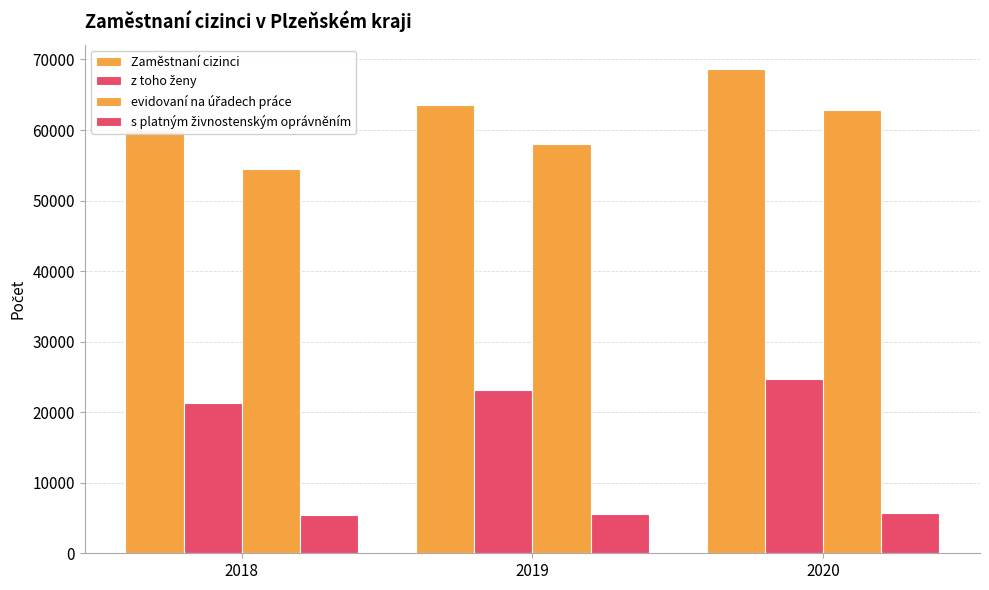

What is the total value across all series at 2020?

162076